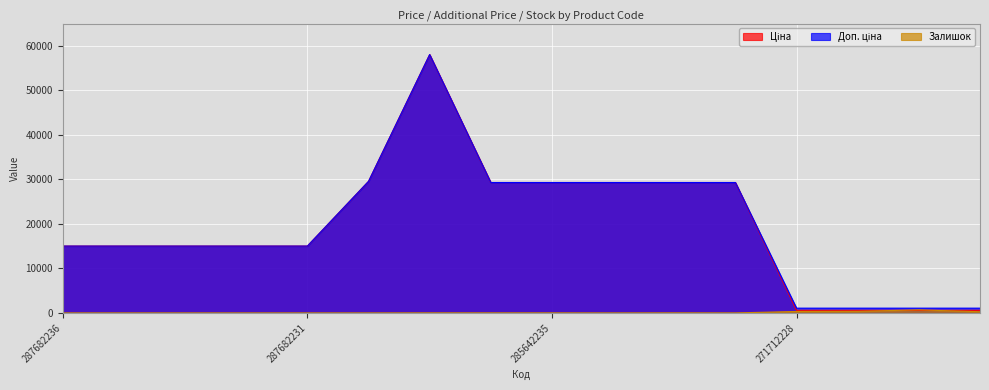

Which series changed the most between 287682235 and 285662232?

Ціна